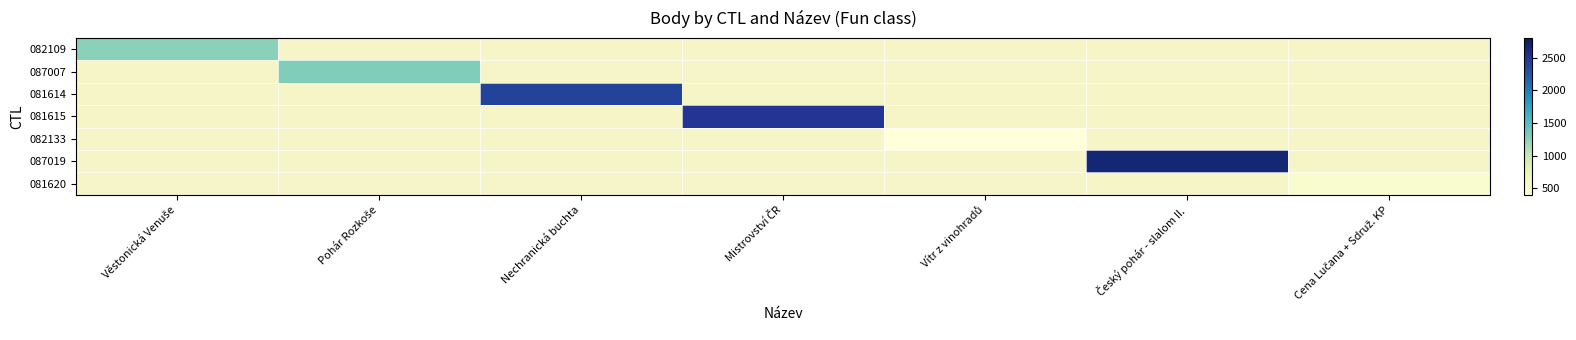

What is the minimum value shown in the chart?

402.0